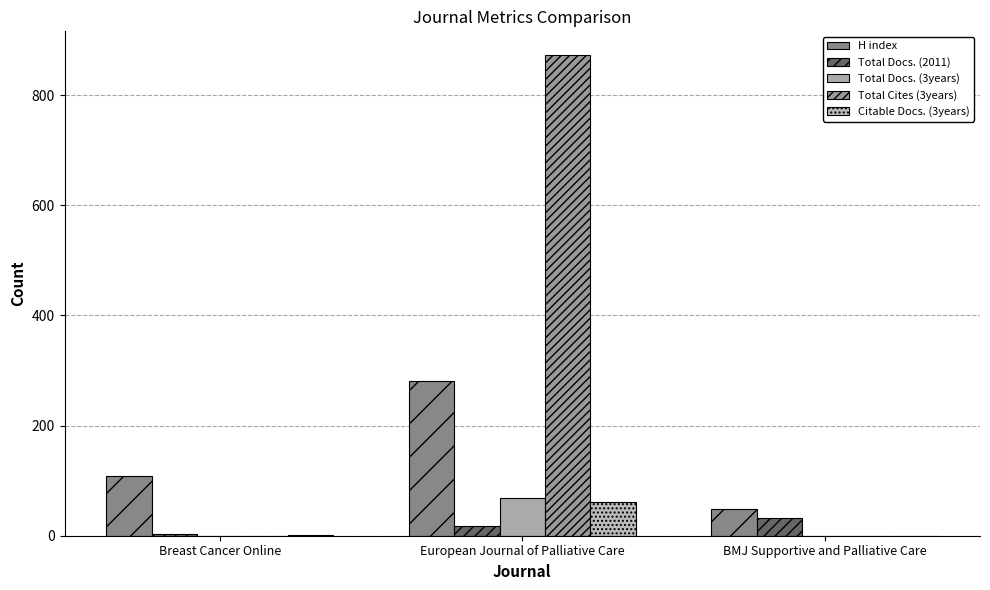

The value of Total Cites (3years) at European Journal of Palliative Care is 1490. True or false?

False